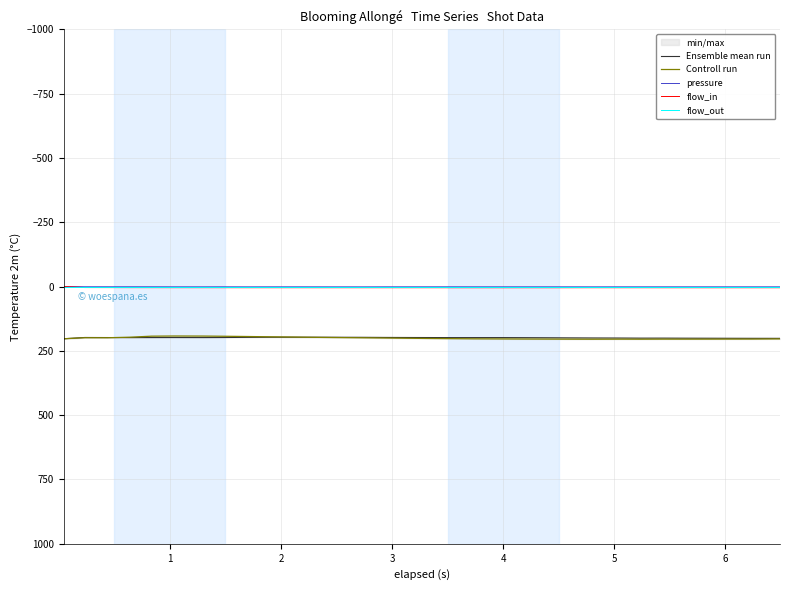

Reading right to left, extract all data points from this chart.

Ensemble mean run: 201.3	201.2	201.1	200.9	200.7	200.5	200.5	200.2	199.9	199.5	199.1	198.7	198.5	198.5	198.5	198.3	198.1	197.8	197.3	197.1	196.9	197.0	197.2	197.6	198.1	198.4	198.2	198.3	198.5	198.2	198.0	203.0
Controll run: 203.5	204.2	204.2	204.4	204.5	204.4	204.7	204.5	204.7	204.5	204.3	204.0	203.7	203.2	202.5	201.9	201.1	200.1	199.3	198.2	197.3	196.3	195.2	194.2	193.2	192.5	192.3	192.9	196.9	199.0	199.0	203.0
pressure: 1.1	1.1	1.1	1.1	1.1	1.1	1.1	1.1	1.1	1.0	1.0	1.0	1.0	1.0	0.9	1.0	1.0	1.0	1.2	1.1	1.1	1.0	1.1	1.1	1.0	1.1	1.1	0.9	0.8	0.8	0.8	0.0
flow_in: 4.6	4.6	4.5	4.6	4.5	4.5	4.5	4.5	4.5	4.5	4.6	4.5	4.6	4.5	4.5	4.5	4.5	4.5	4.5	4.5	4.5	4.5	4.5	4.5	4.4	4.3	4.3	4.2	4.2	4.0	3.9	0.0
flow_out: 0.0	0.0	0.0	0.0	0.0	0.0	0.0	0.0	0.0	0.0	0.0	0.0	0.0	0.0	0.0	0.0	0.0	0.0	0.0	0.0	0.0	0.0	0.0	0.0	0.0	0.0	0.0	0.0	0.0	0.0	0.0	0.0